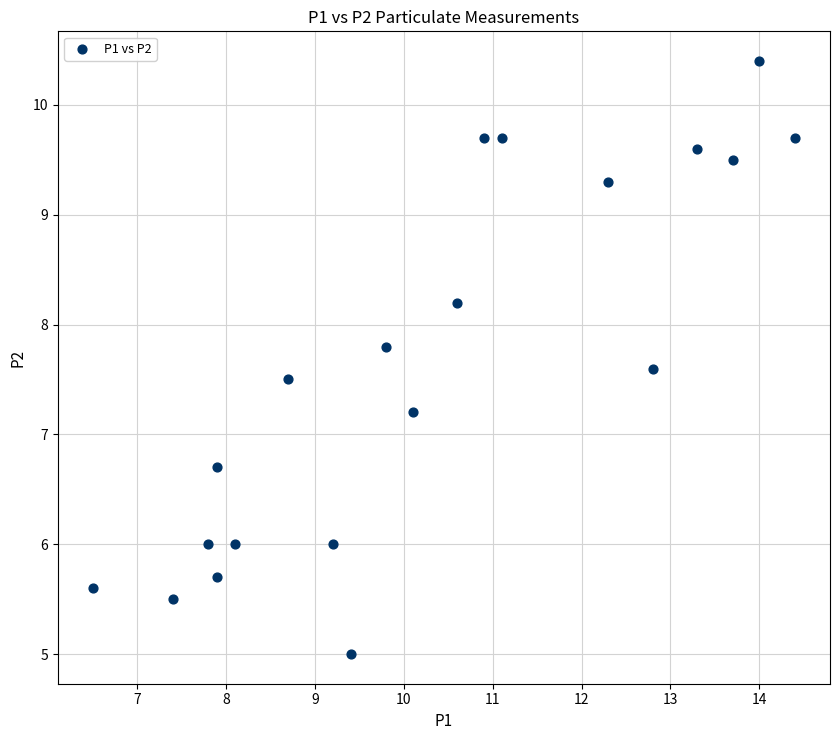

What Y value in the scatter plot is closest to 7?

7.2